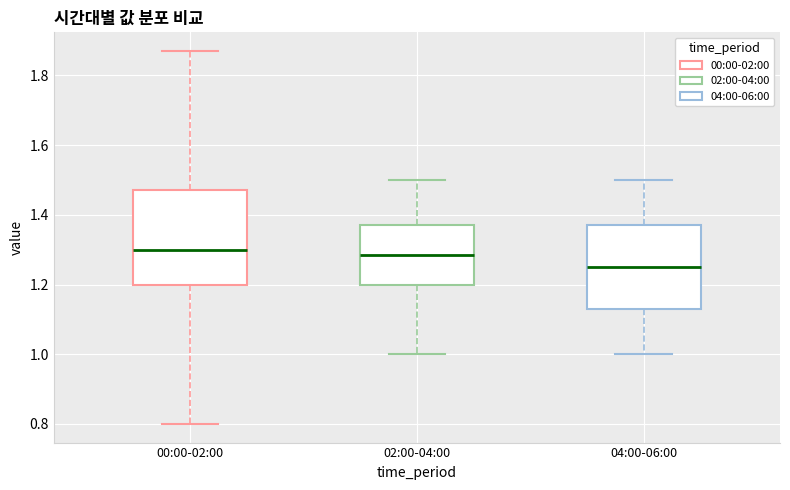

Reading left to right, transcribe this box plot: for each box, give where its median line is, the range the box spans, and where its two whiskers end, as read against the y-axis. The values are not printed on the chart, so give them approximately, as read against the axis.

00:00-02:00: median 1.30, box 1.20 to 1.48, whiskers 0.80 to 1.88
02:00-04:00: median 1.28, box 1.20 to 1.38, whiskers 1.00 to 1.50
04:00-06:00: median 1.26, box 1.14 to 1.38, whiskers 1.00 to 1.50